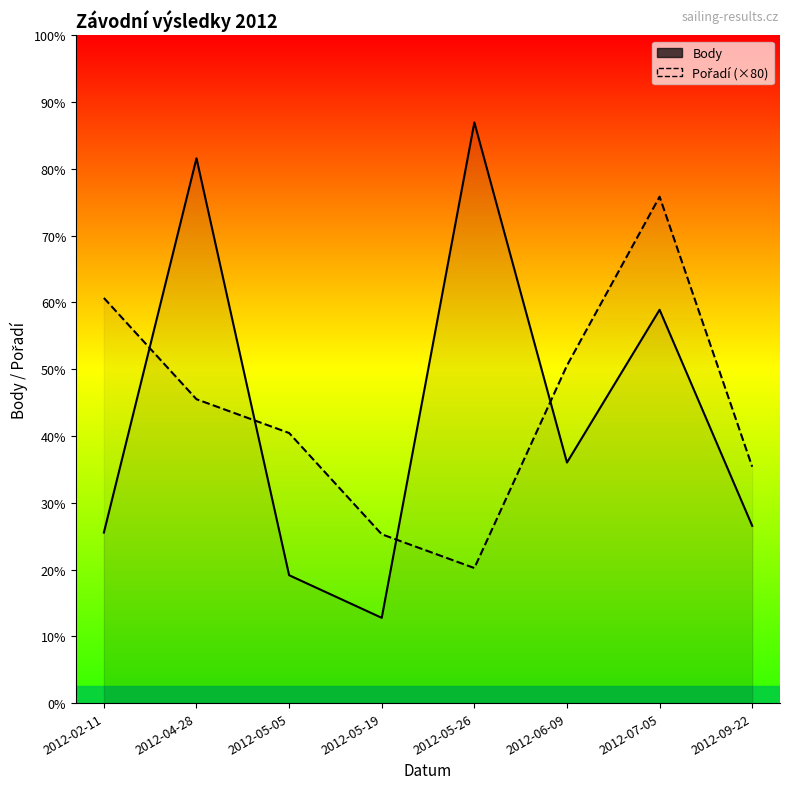

Rank the series at 2012-05-19 from highest to lowest value.

Pořadí (×80), Body